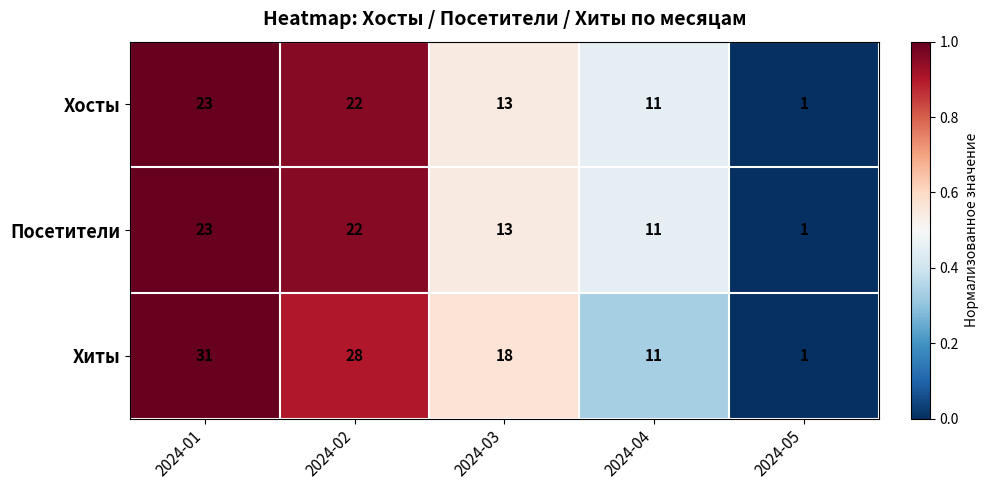

The value of Хиты at 2024-02 is 7. True or false?

False